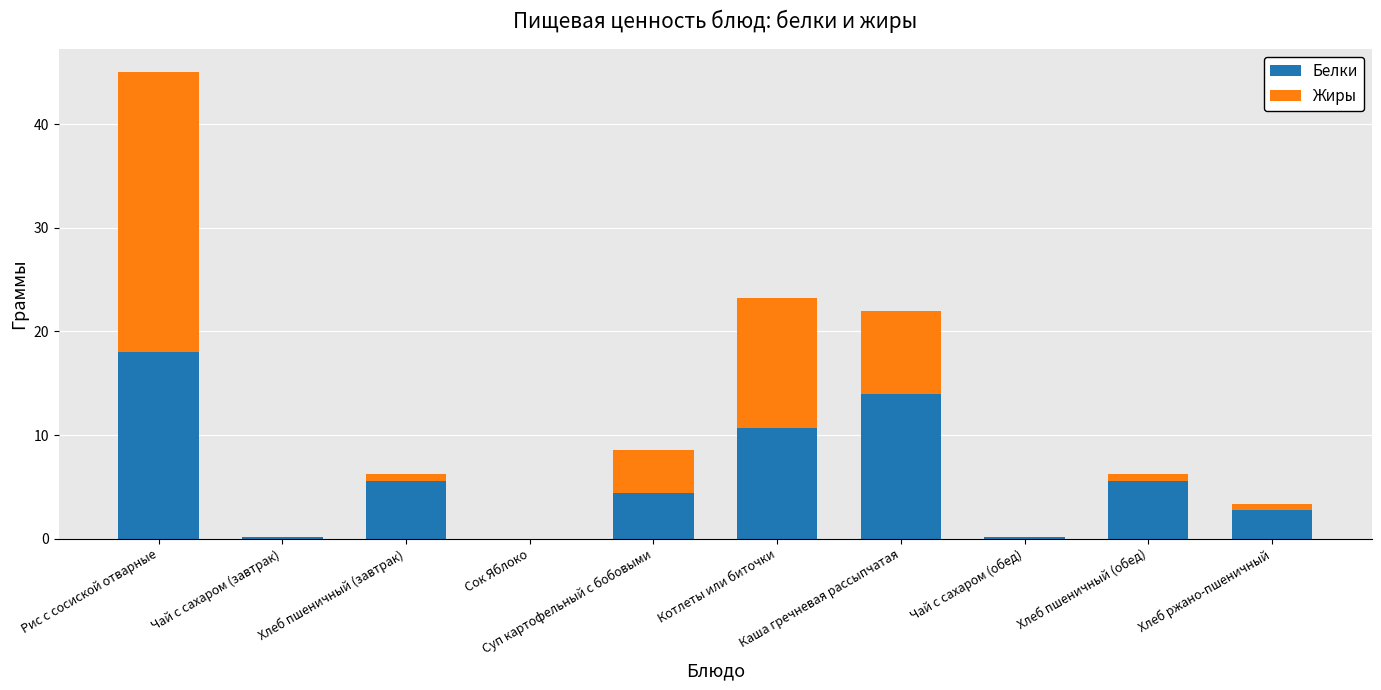

What is the sum of all Белки values?

61.2